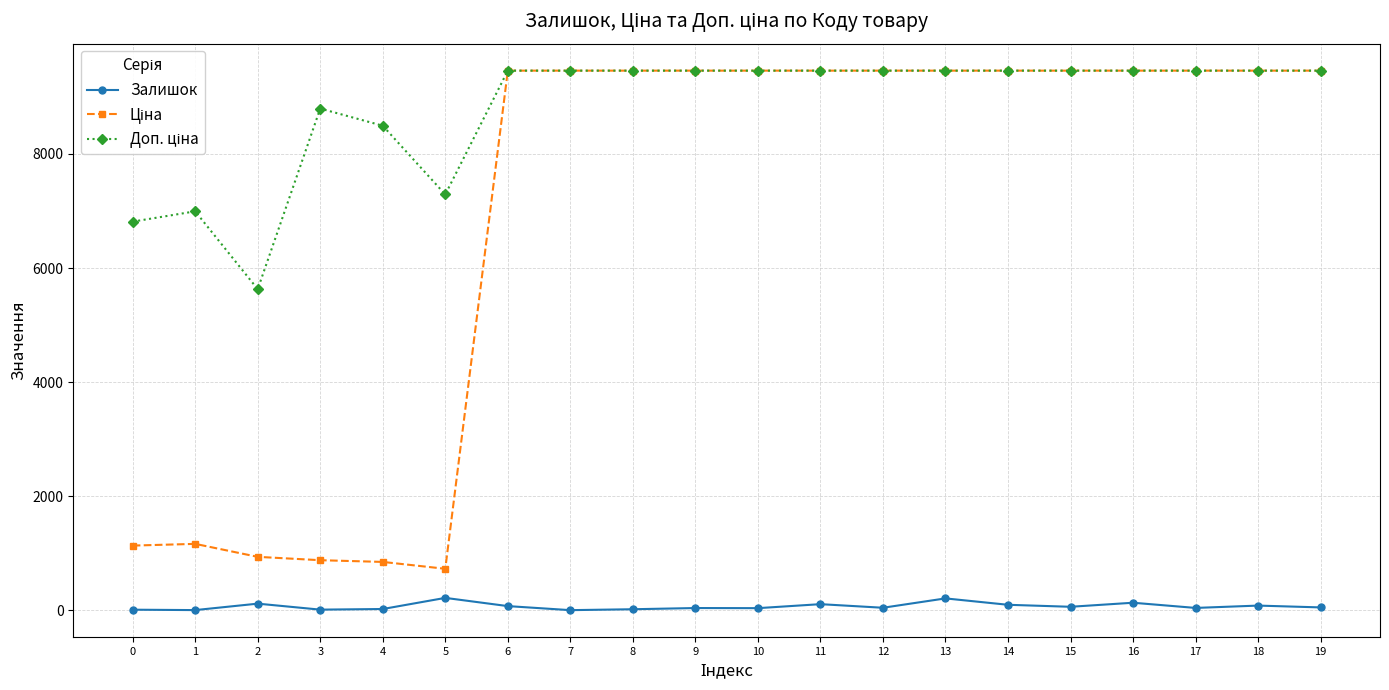

What is the greatest value displayed?

9458.9